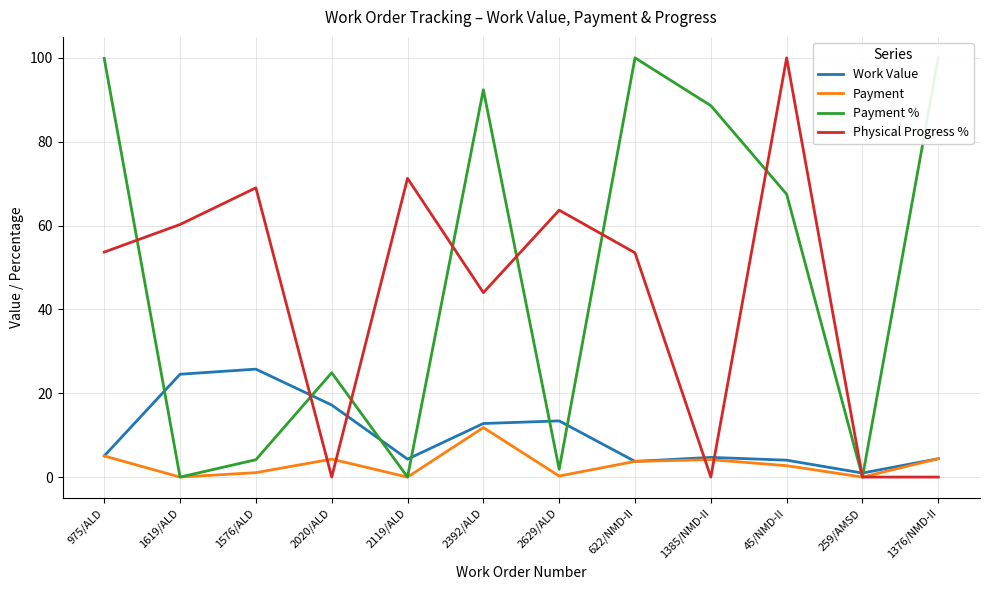

Which series changed the most between 1385/NMD-II and 259/AMSD?

Payment %